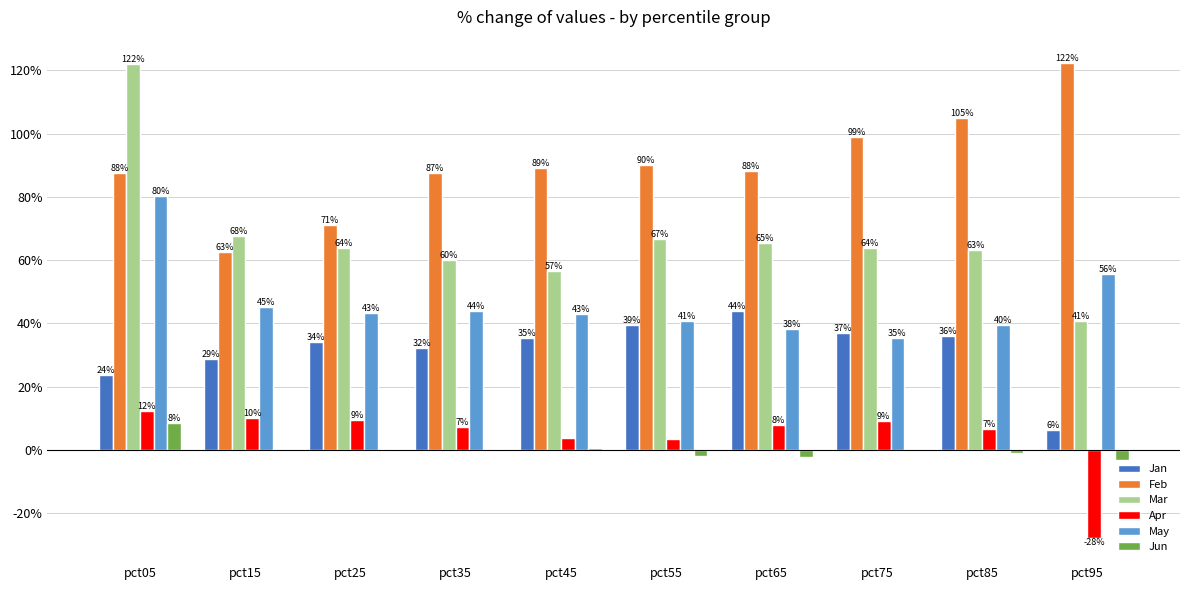

Does the chart contain stacked bars?

No